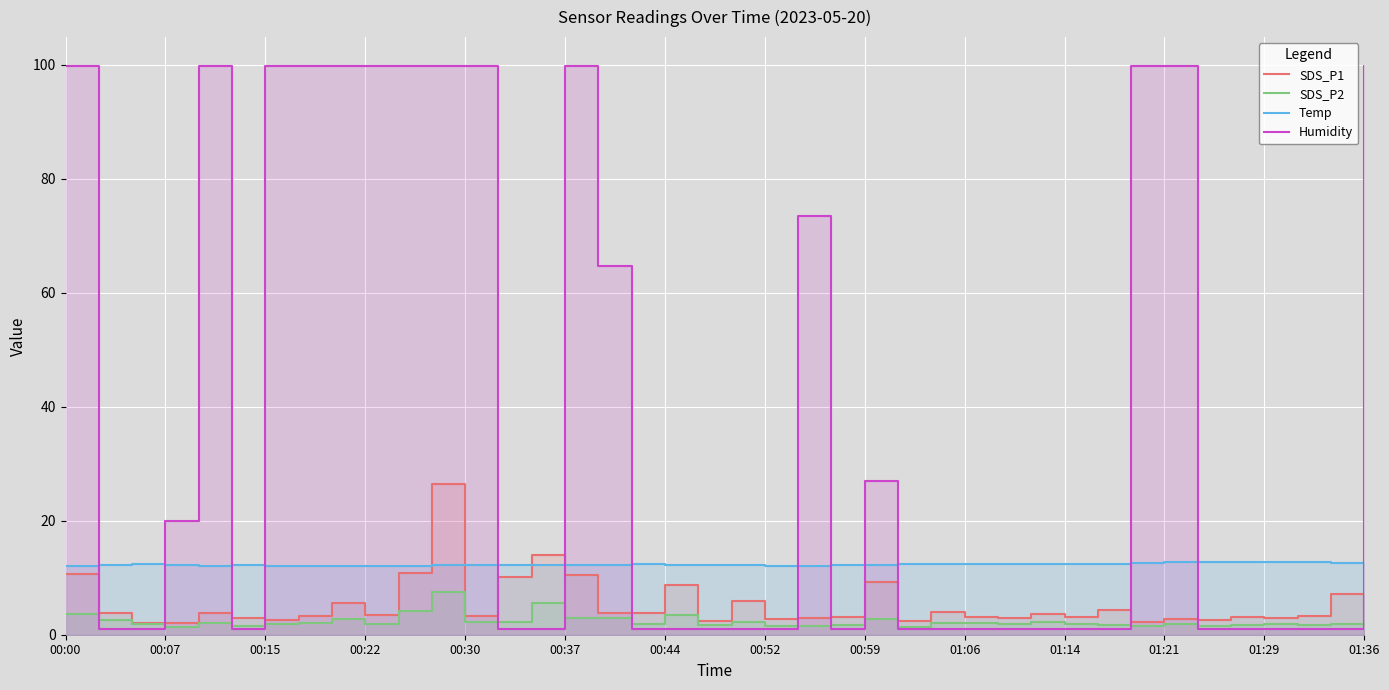

At which category does Temp reach its first local valley?

00:30